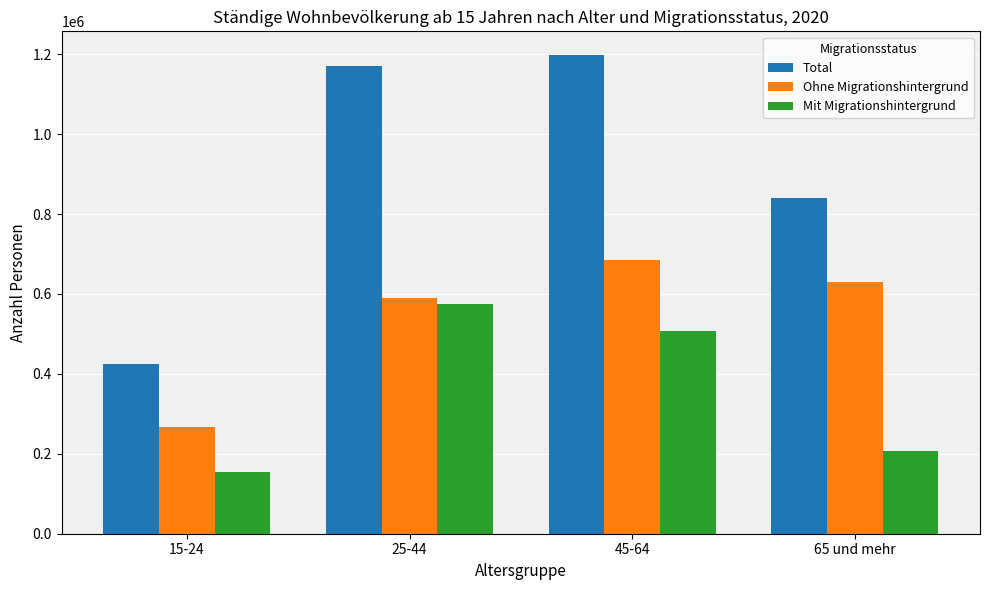

What is the value of the Total bar at the 3rd from the left?

1197534.0